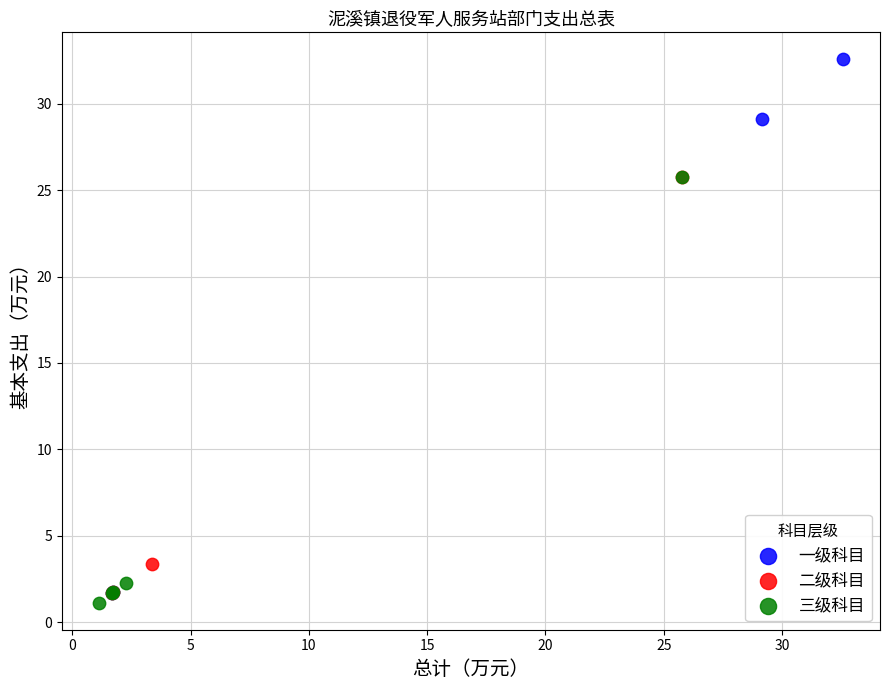

Which series has the widest spread of Y values?

一级科目